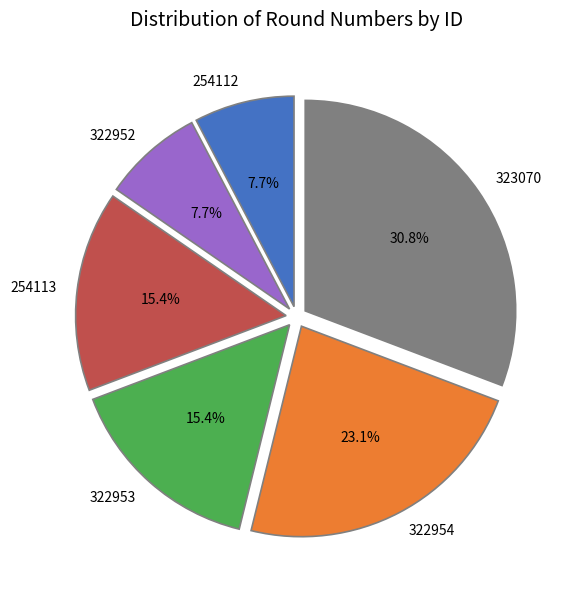

Does 322953 represent more than half of the total?

No